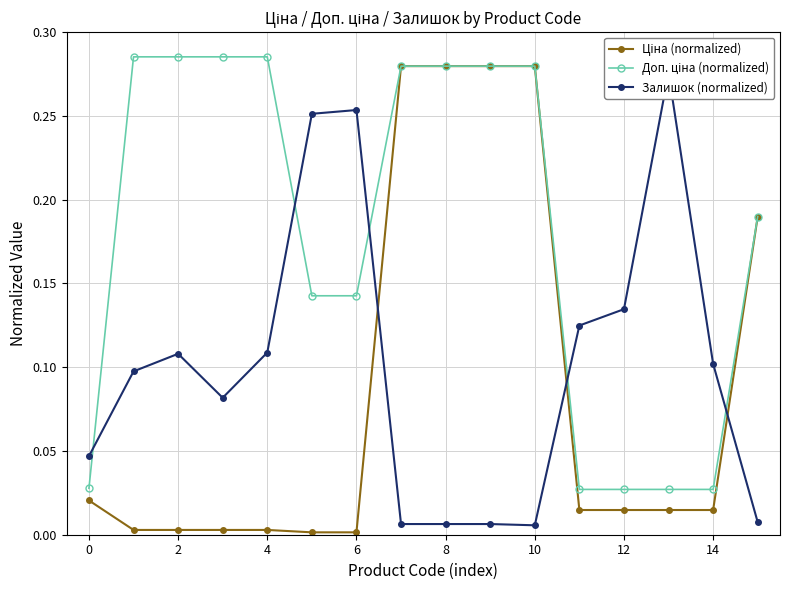

True or false: Залишок (normalized) has more than 0 interior local peaks.

True